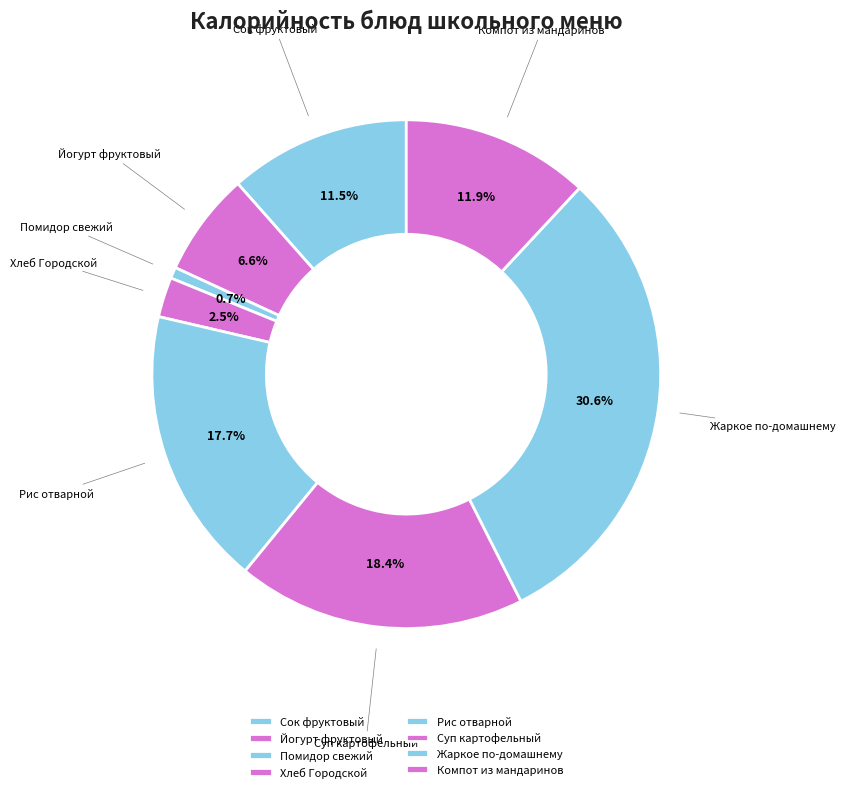

What is the ratio of the value at Рис отварной to the value at Йогурт фруктовый?

2.7